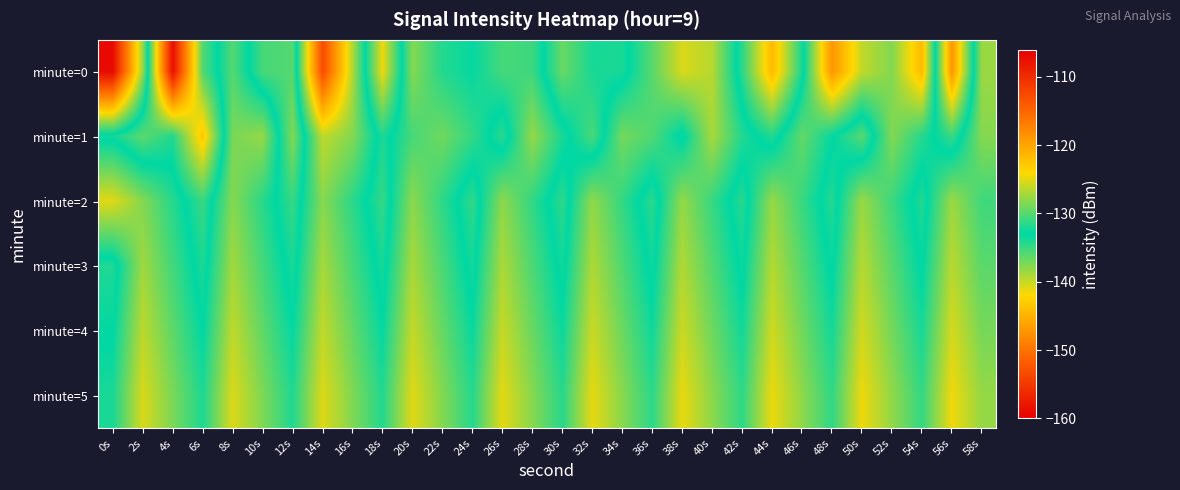

Reading right to left, list all the values displayed in this chart.

minute=0: 58s=-127.6	56s=-147.3	54s=-121.6	52s=-128.5	50s=-126.2	48s=-118.8	46s=-133.8	44s=-144.5	42s=-134.5	40s=-126.6	38s=-125.3	36s=-129.9	34s=-133.9	32s=-133.8	30s=-136.7	28s=-130.9	26s=-130.6	24s=-132.8	22s=-131.8	20s=-128.3	18s=-141.4	16s=-126.8	14s=-112.7	12s=-136.0	10s=-135.5	8s=-130.1	6s=-135.9	4s=-158.7	2s=-127.8	0s=-107.0
minute=1: 58s=-128.3	56s=-135.0	54s=-131.7	52s=-128.4	50s=-136.1	48s=-132.8	46s=-129.5	44s=-134.2	42s=-131.8	40s=-127.1	38s=-133.5	36s=-130.2	34s=-128.9	32s=-135.6	30s=-132.1	28s=-127.8	26s=-134.5	24s=-131.2	22s=-129.1	20s=-130.5	18s=-134.0	16s=-128.4	14s=-126.3	12s=-137.6	10s=-127.7	8s=-128.7	6s=-143.4	4s=-134.2	2s=-136.2	0s=-133.6
minute=2: 58s=-130.8	56s=-127.5	54s=-134.2	52s=-130.9	50s=-127.6	48s=-134.3	46s=-131.0	44s=-127.7	42s=-134.4	40s=-131.1	38s=-127.8	36s=-134.5	34s=-131.2	32s=-127.9	30s=-134.6	28s=-131.3	26s=-128.0	24s=-134.7	22s=-131.4	20s=-128.1	18s=-134.8	16s=-131.5	14s=-128.2	12s=-134.9	10s=-131.6	8s=-128.3	6s=-135.0	4s=-131.7	2s=-128.4	0s=-125.1
minute=3: 58s=-129.8	56s=-126.5	54s=-133.2	52s=-129.9	50s=-126.6	48s=-133.3	46s=-130.0	44s=-126.7	42s=-133.4	40s=-130.1	38s=-126.8	36s=-133.5	34s=-130.2	32s=-126.9	30s=-133.6	28s=-130.3	26s=-127.0	24s=-133.7	22s=-130.4	20s=-127.1	18s=-133.8	16s=-130.5	14s=-127.2	12s=-133.9	10s=-130.6	8s=-127.3	6s=-134.0	4s=-130.7	2s=-127.4	0s=-134.1
minute=4: 58s=-128.8	56s=-125.5	54s=-132.2	52s=-128.9	50s=-125.6	48s=-132.3	46s=-129.0	44s=-125.7	42s=-132.4	40s=-129.1	38s=-125.8	36s=-132.5	34s=-129.2	32s=-125.9	30s=-132.6	28s=-129.3	26s=-126.0	24s=-132.7	22s=-129.4	20s=-126.1	18s=-132.8	16s=-129.5	14s=-126.2	12s=-132.9	10s=-129.6	8s=-126.3	6s=-133.0	4s=-129.7	2s=-126.4	0s=-133.1
minute=5: 58s=-127.8	56s=-124.5	54s=-131.2	52s=-127.9	50s=-124.6	48s=-131.3	46s=-128.0	44s=-124.7	42s=-131.4	40s=-128.1	38s=-124.8	36s=-131.5	34s=-128.2	32s=-124.9	30s=-131.6	28s=-128.3	26s=-125.0	24s=-131.7	22s=-128.4	20s=-125.1	18s=-131.8	16s=-128.5	14s=-125.2	12s=-131.9	10s=-128.6	8s=-125.3	6s=-132.0	4s=-128.7	2s=-125.4	0s=-132.1